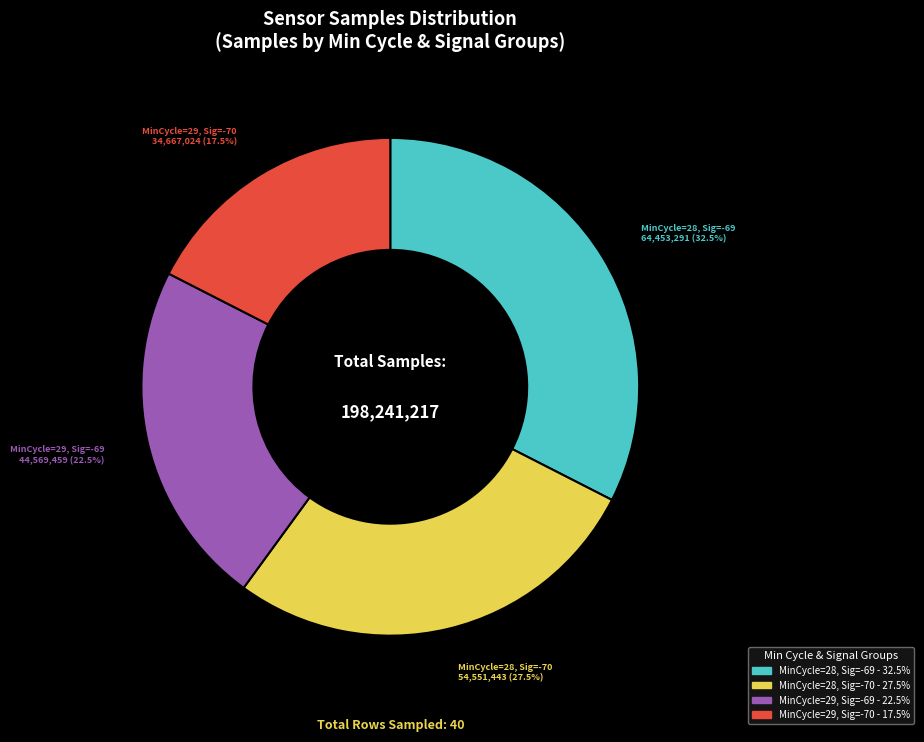

Does any single category account for the majority?

No